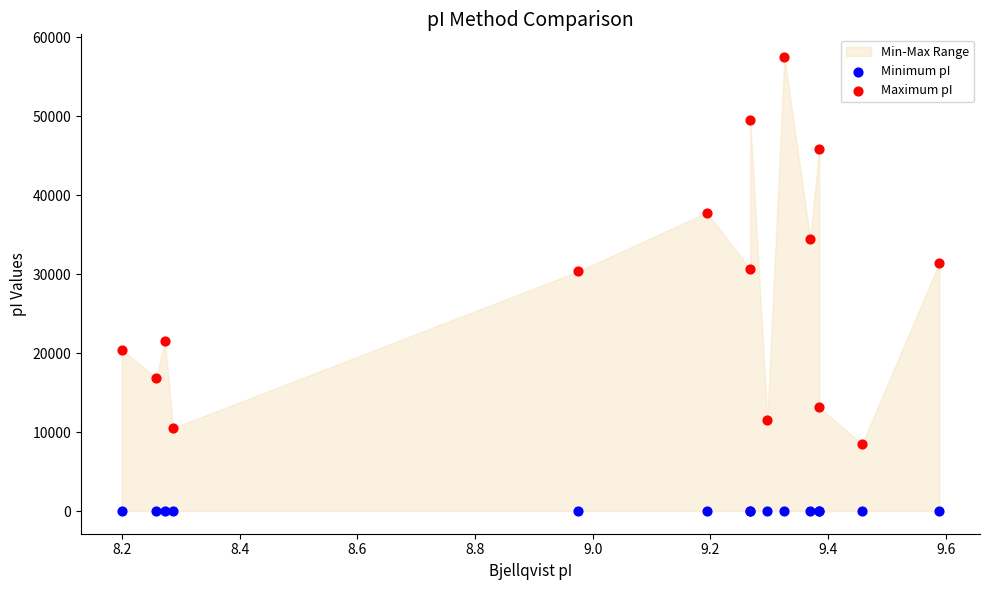

Which series contains the lowest Y value?

Minimum pI